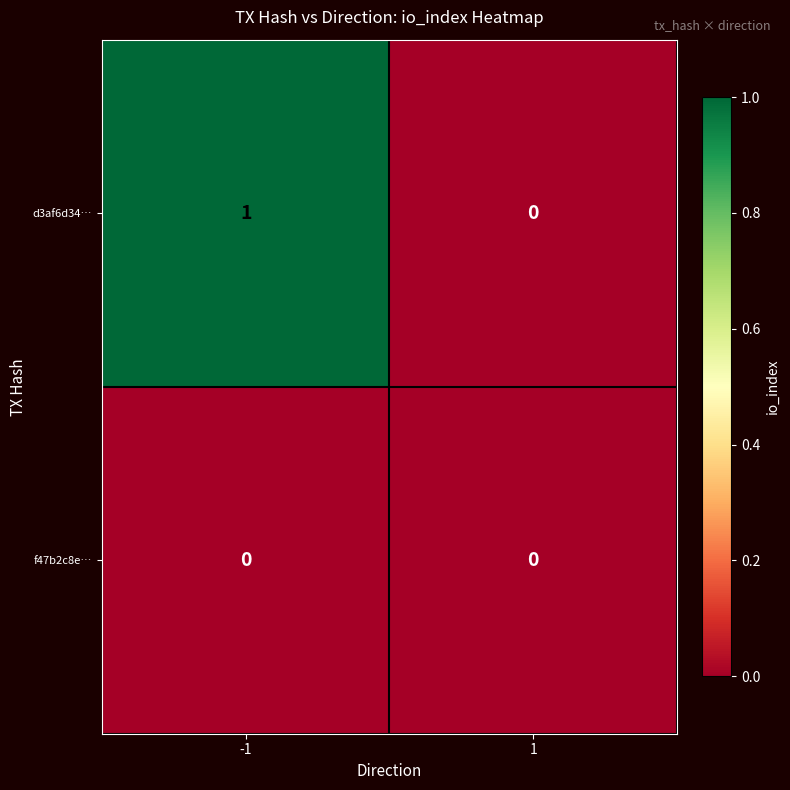

Reading left to right, what are all the values shown in this chart?

d3af6d34…: -1=1	1=0
f47b2c8e…: -1=0	1=0